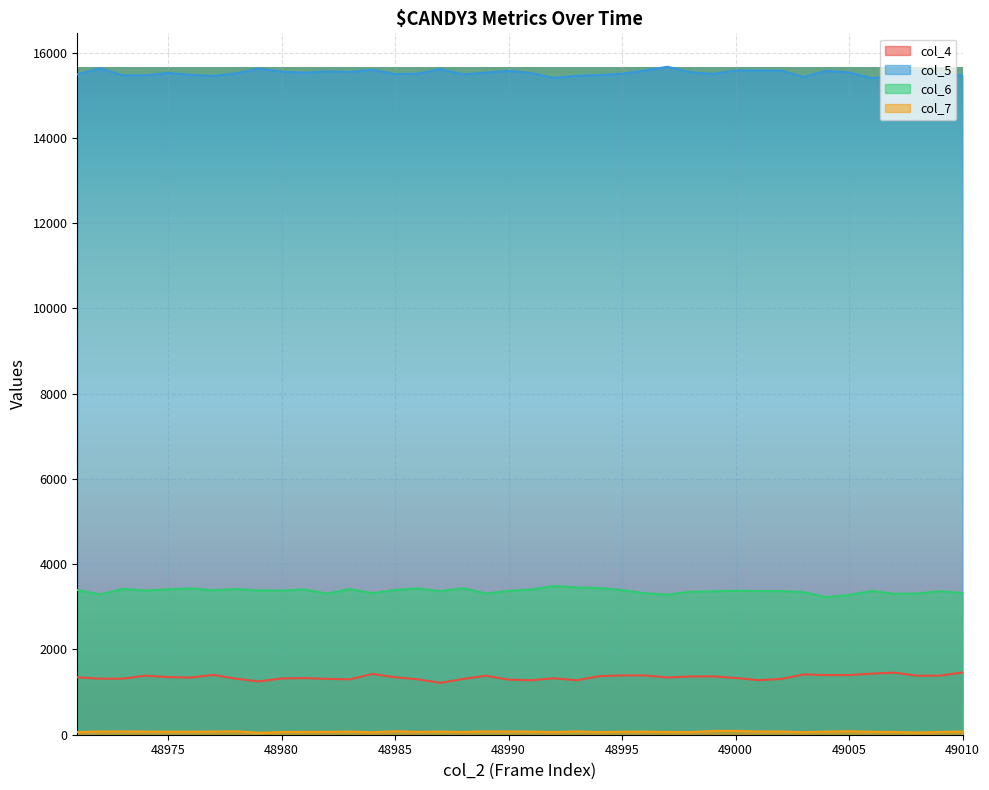

Reading right to left, transcribe all the data shown in this chart.

col_4: 49010=1461	49009=1387	49008=1385	49007=1456	49006=1435	49005=1400	49004=1400	49003=1415	49002=1308	49001=1281	49000=1331	48999=1370	48998=1367	48997=1343	48996=1392	48995=1392	48994=1374	48993=1278	48992=1324	48991=1278	48990=1292	48989=1385	48988=1308	48987=1218	48986=1299	48985=1349	48984=1426	48983=1299	48982=1310	48981=1329	48980=1320	48979=1251	48978=1313	48977=1404	48976=1342	48975=1353	48974=1386	48973=1315	48972=1315	48971=1348
col_5: 49010=15467	49009=15492	49008=15571	49007=15451	49006=15403	49005=15537	49004=15575	49003=15433	49002=15581	49001=15581	49000=15584	48999=15503	48998=15545	48997=15672	48996=15581	48995=15508	48994=15477	48993=15458	48992=15409	48991=15524	48990=15575	48989=15535	48988=15492	48987=15615	48986=15511	48985=15497	48984=15601	48983=15550	48982=15562	48981=15532	48980=15556	48979=15627	48978=15519	48977=15456	48976=15481	48975=15526	48974=15472	48973=15470	48972=15634	48971=15493
col_6: 49010=3325	49009=3367	49008=3313	49007=3306	49006=3374	49005=3279	49004=3227	49003=3346	49002=3371	49001=3371	49000=3380	48999=3364	48998=3355	48997=3287	48996=3319	48995=3393	48994=3442	48993=3455	48992=3490	48991=3407	48990=3375	48989=3312	48988=3438	48987=3367	48986=3431	48985=3396	48984=3321	48983=3418	48982=3311	48981=3409	48980=3381	48979=3384	48978=3419	48977=3387	48976=3433	48975=3411	48974=3383	48973=3421	48972=3290	48971=3395
col_7: 49010=74	49009=65	49008=52	49007=64	49006=68	49005=82	49004=73	49003=60	49002=75	49001=75	49000=90	48999=88	48998=61	48997=64	48996=71	48995=69	48994=61	48993=77	48992=63	48991=71	48990=75	48989=77	48988=65	48987=73	48986=66	48985=80	48984=59	48983=72	48982=67	48981=66	48980=64	48979=46	48978=81	48977=72	48976=70	48975=70	48974=71	48973=76	48972=75	48971=62